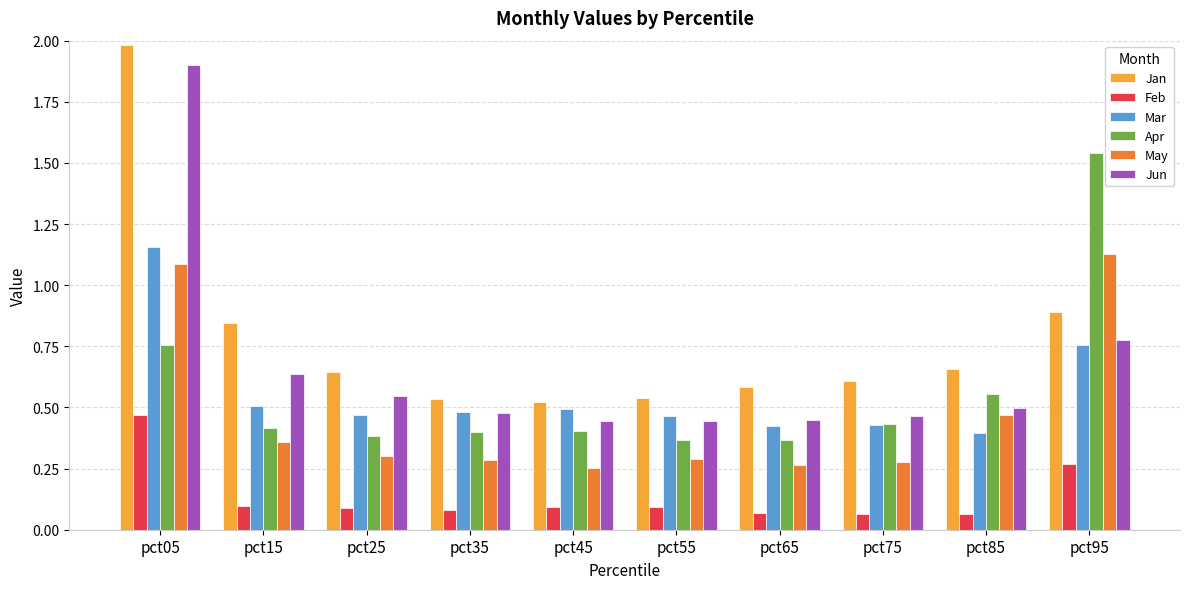

True or false: Jan has a value of 2.0 at pct05.

True